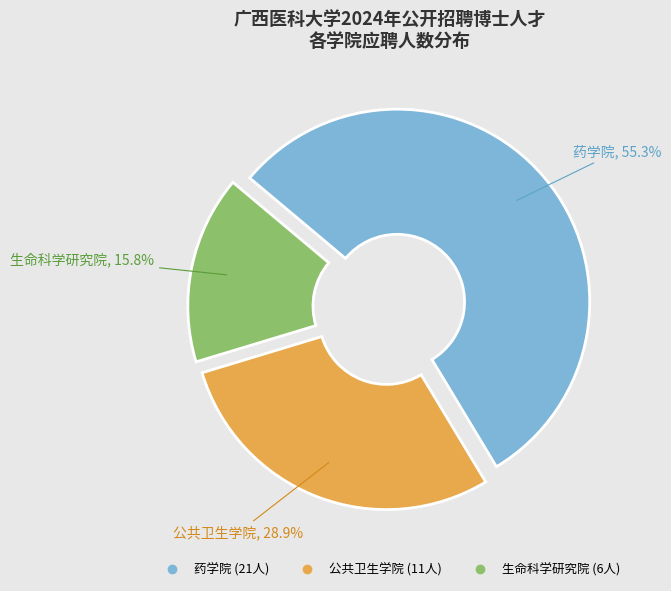

To the nearest percent, what is the difference between the 公共卫生学院 and 药学院 slice percentages?

26%